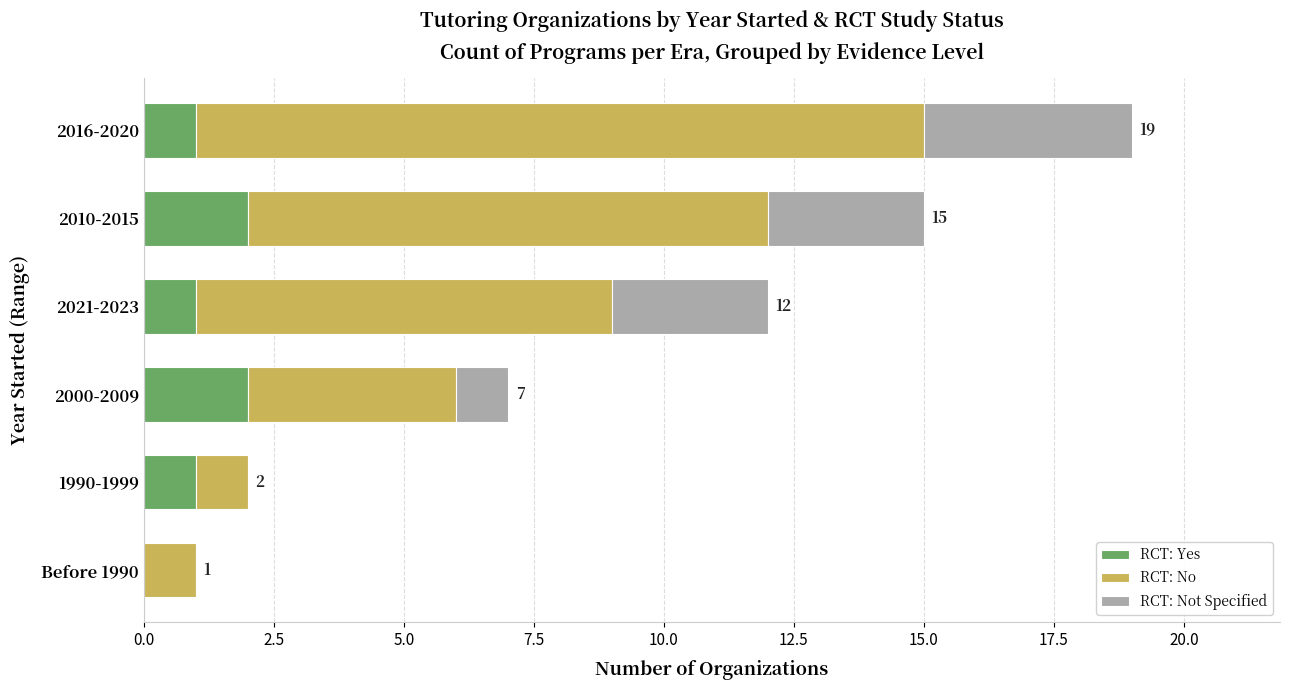

What is the total value across all series at 2021-2023?

12